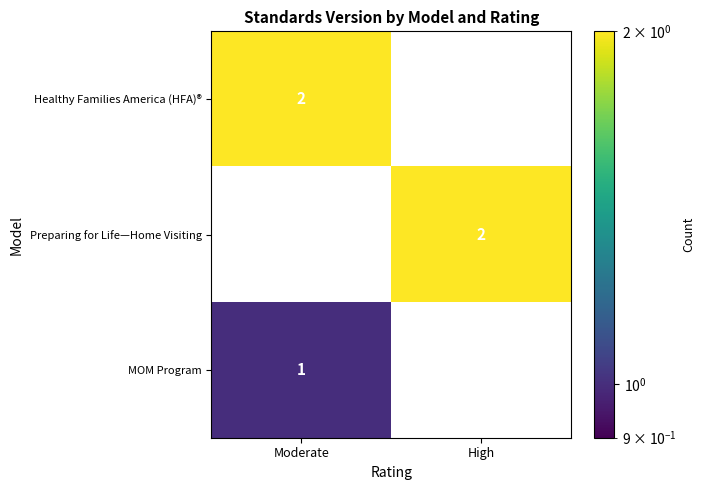

Is the value of MOM Program at Moderate greater than the value of Healthy Families America (HFA)® at High?

Yes